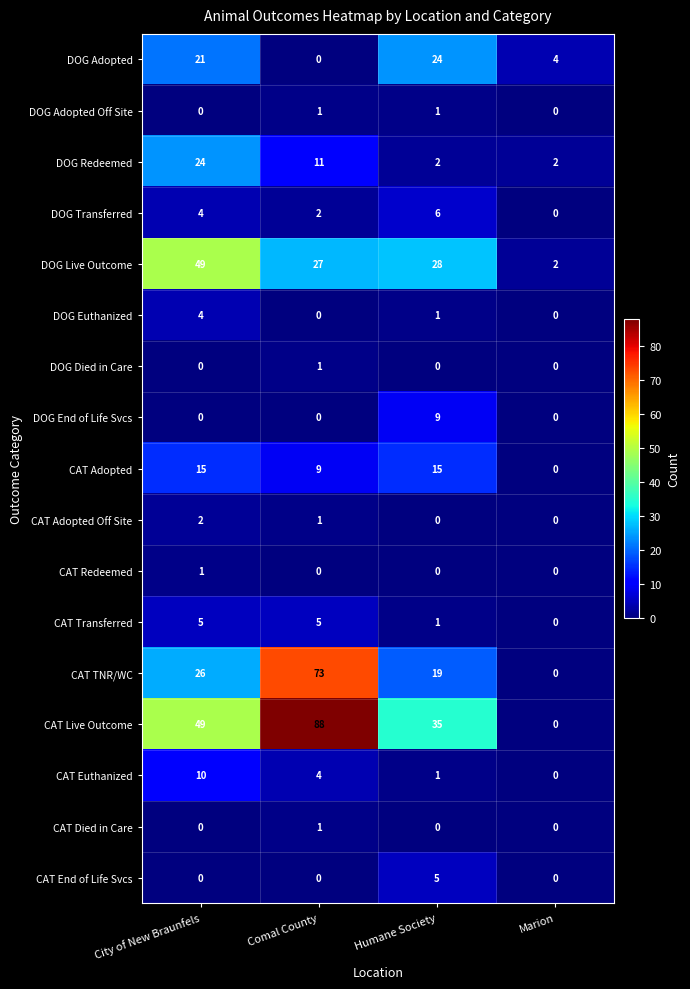

Is the value of DOG Adopted Off Site at Marion greater than the value of DOG Live Outcome at Comal County?

No